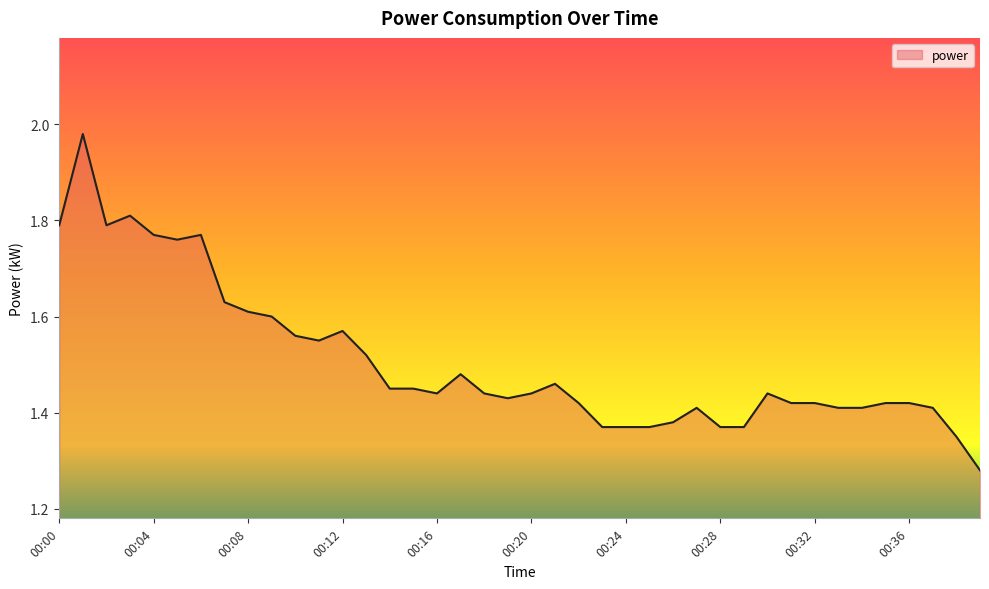

How many lines are shown in the chart?

1